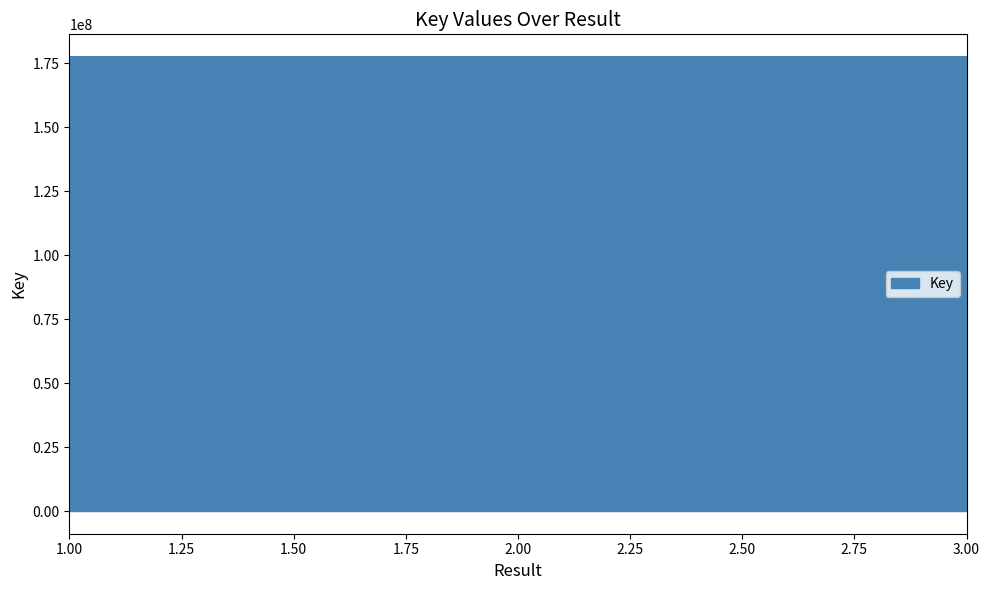

What is the smallest value displayed?

177377720